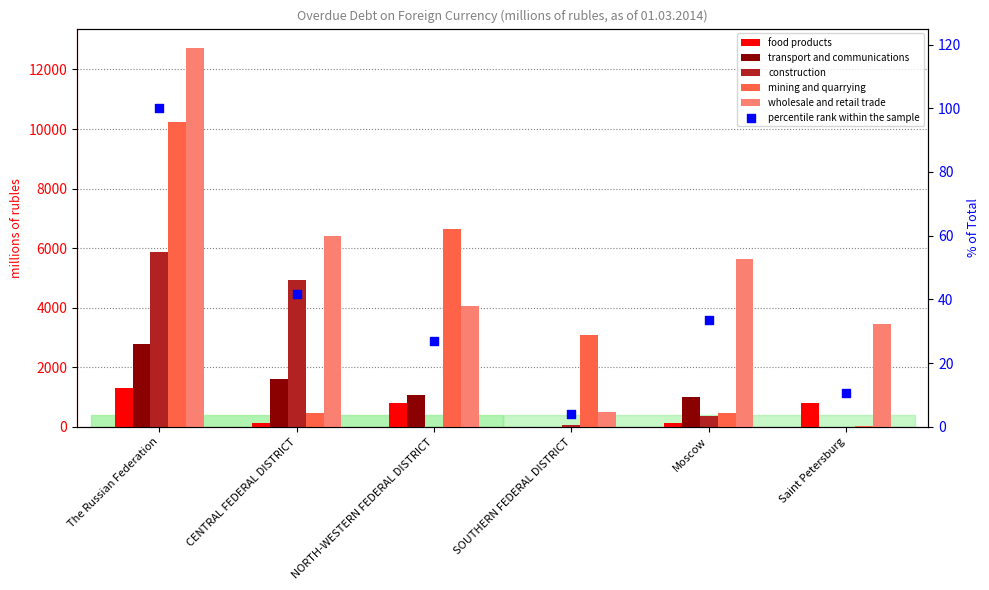

What is the total value across all series at CENTRAL FEDERAL DISTRICT?

13596.7